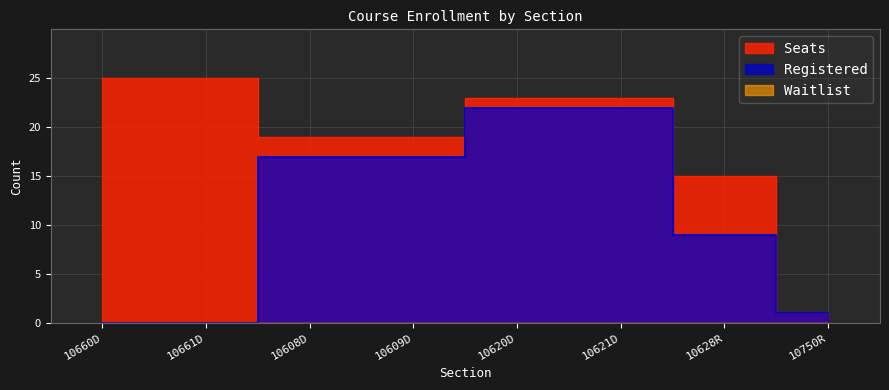

What is the difference between the maximum and second lowest values in the Seats series?

10